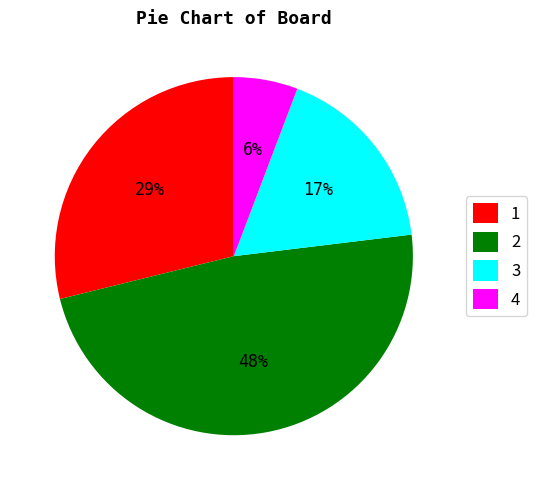

Do 1 and 2 together represent more than half of the pie?

Yes